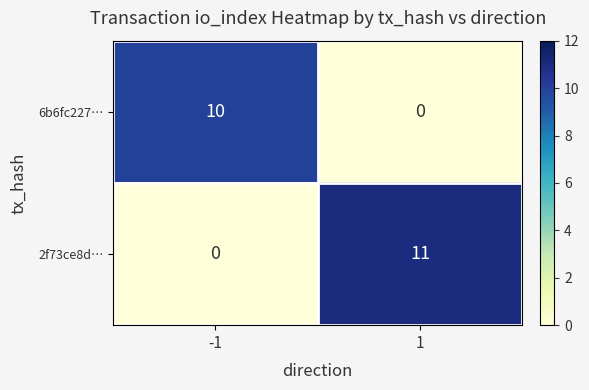

How many categories are shown in the chart?

2